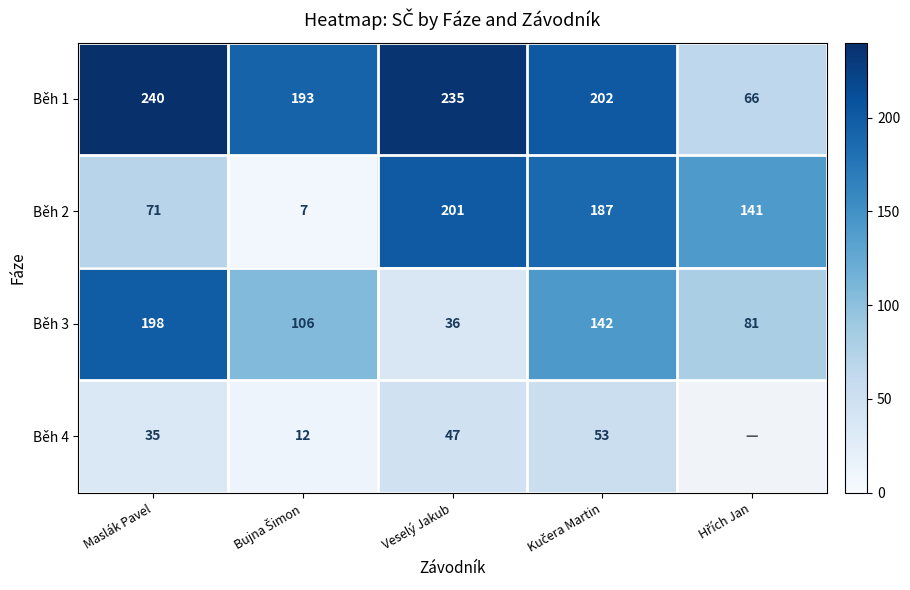

Between Maslák Pavel and Kučera Martin, which is larger?

Maslák Pavel